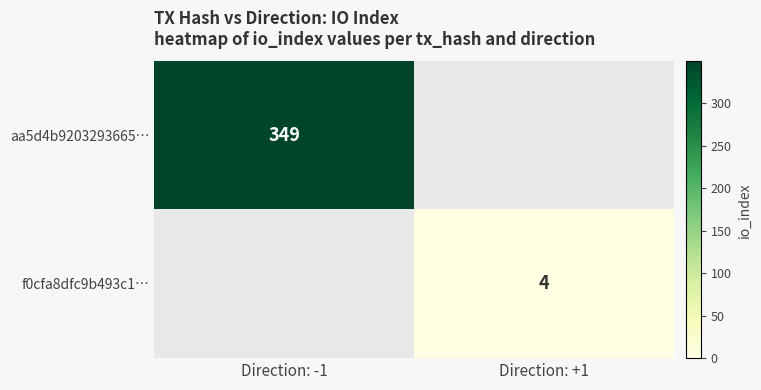

The f0cfa8dfc9b493c1… series shows 6 at Direction: +1. True or false?

False